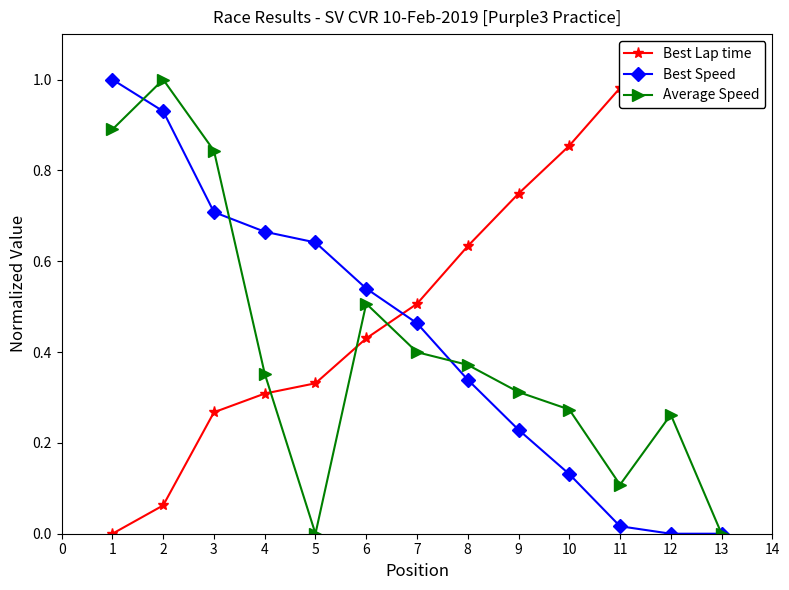

True or false: Best Speed and Best Lap time intersect in this chart.

True